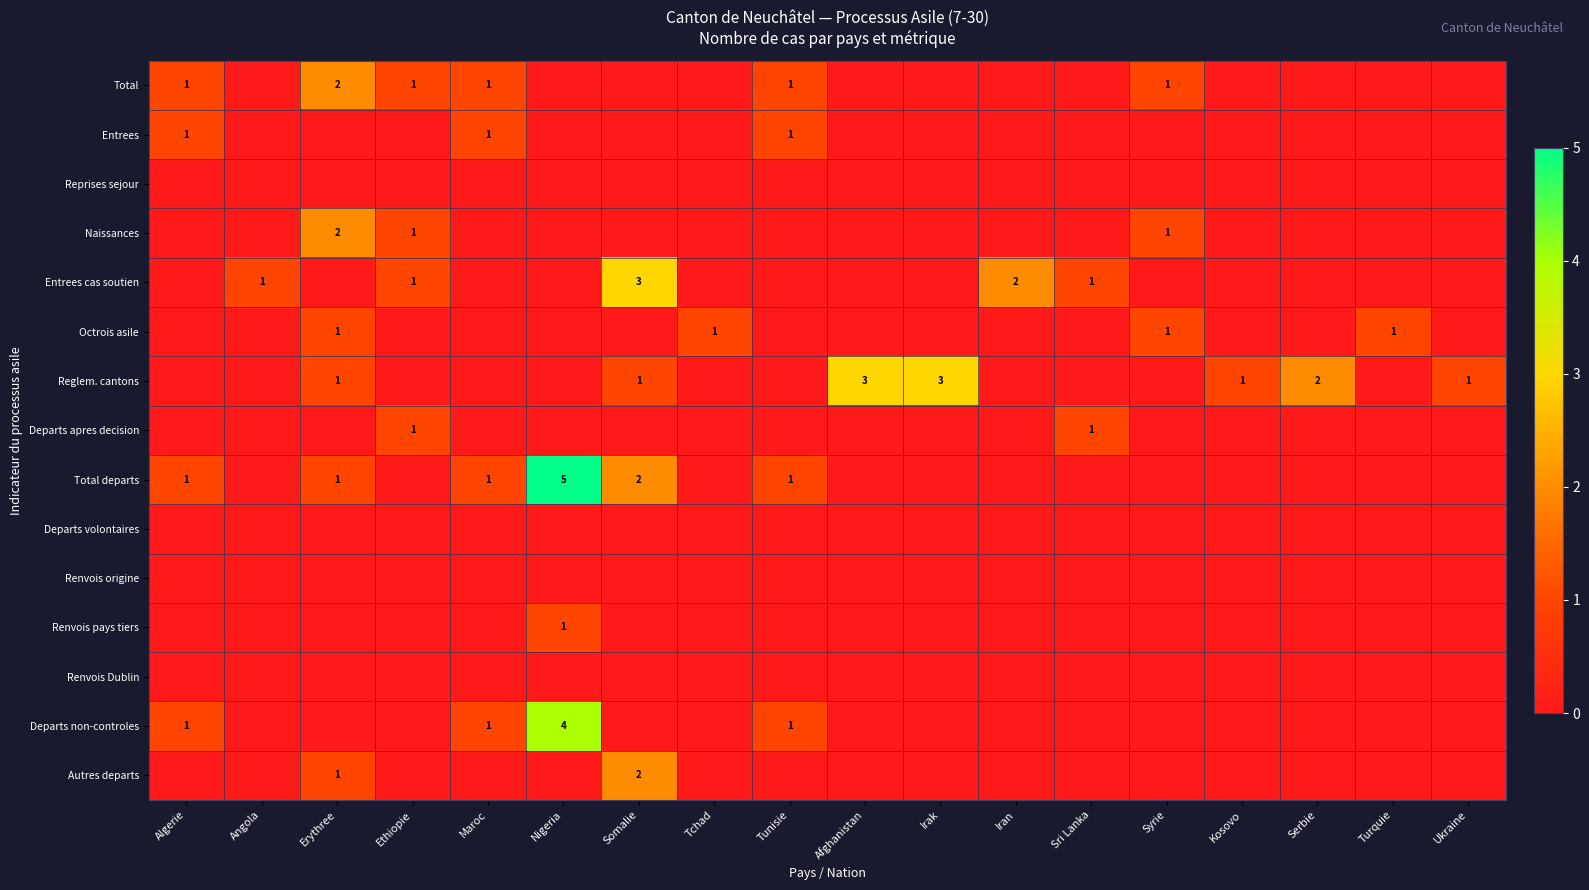

List the labels in order of Renvois pays tiers value, smallest first.

Algerie, Angola, Erythree, Ethiopie, Maroc, Somalie, Tchad, Tunisie, Afghanistan, Irak, Iran, Sri Lanka, Syrie, Kosovo, Serbie, Turquie, Ukraine, Nigeria